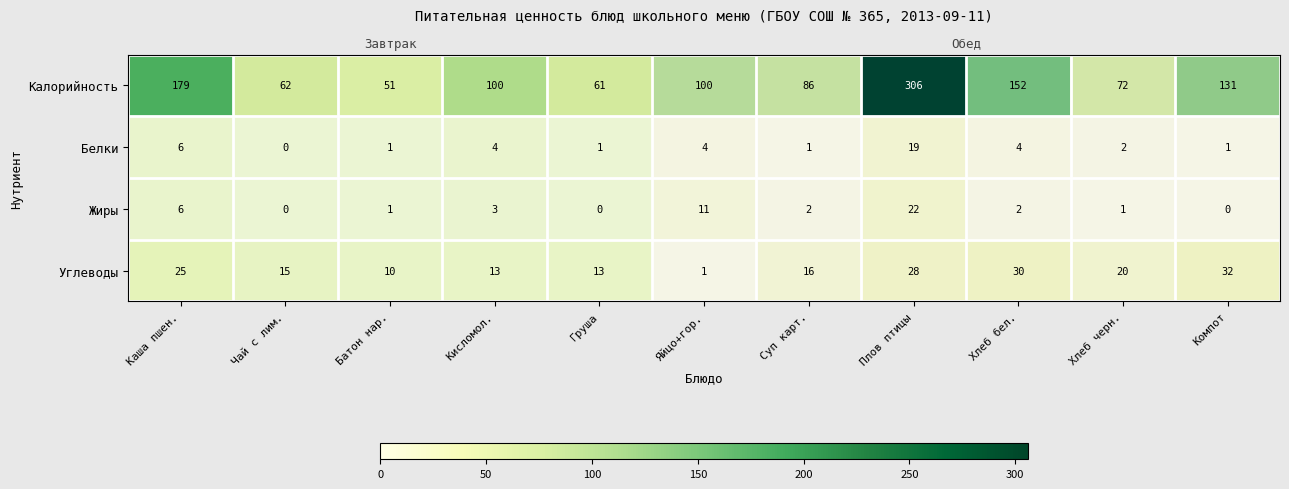

Where is Белки nearest to the value 9?

Каша пшен.